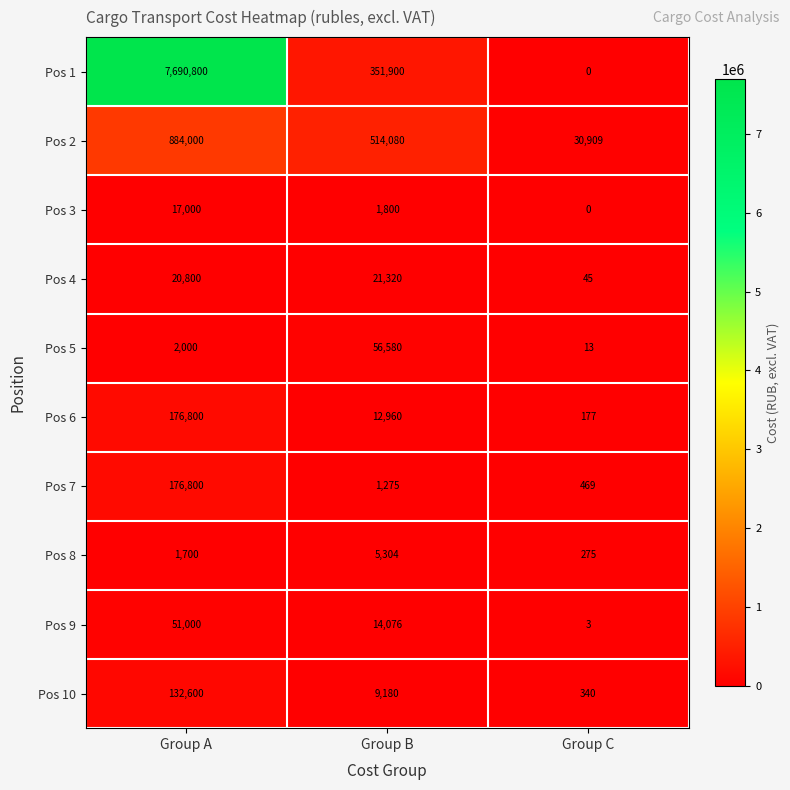

Reading left to right, what are all the values shown in this chart?

Pos 1: Group A=7690800	Group B=351900	Group C=0
Pos 2: Group A=884000	Group B=514080	Group C=30909
Pos 3: Group A=17000	Group B=1800	Group C=0
Pos 4: Group A=20800	Group B=21320	Group C=45
Pos 5: Group A=2000	Group B=56580	Group C=13
Pos 6: Group A=176800	Group B=12960	Group C=177
Pos 7: Group A=176800	Group B=1275	Group C=469
Pos 8: Group A=1700	Group B=5304	Group C=275
Pos 9: Group A=51000	Group B=14076	Group C=3
Pos 10: Group A=132600	Group B=9180	Group C=340